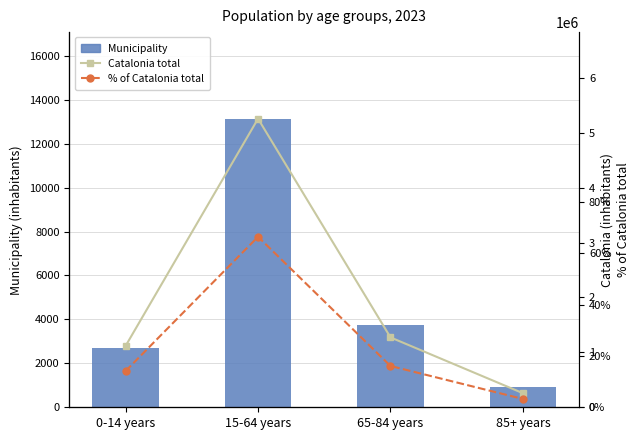

Is the value of Catalonia total at 65-84 years greater than the value of Municipality at 65-84 years?

Yes